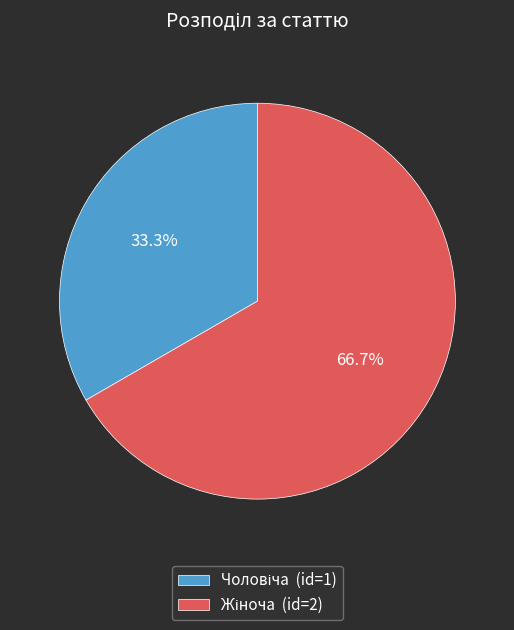

Is there any slice that represents more than half of the pie?

Yes